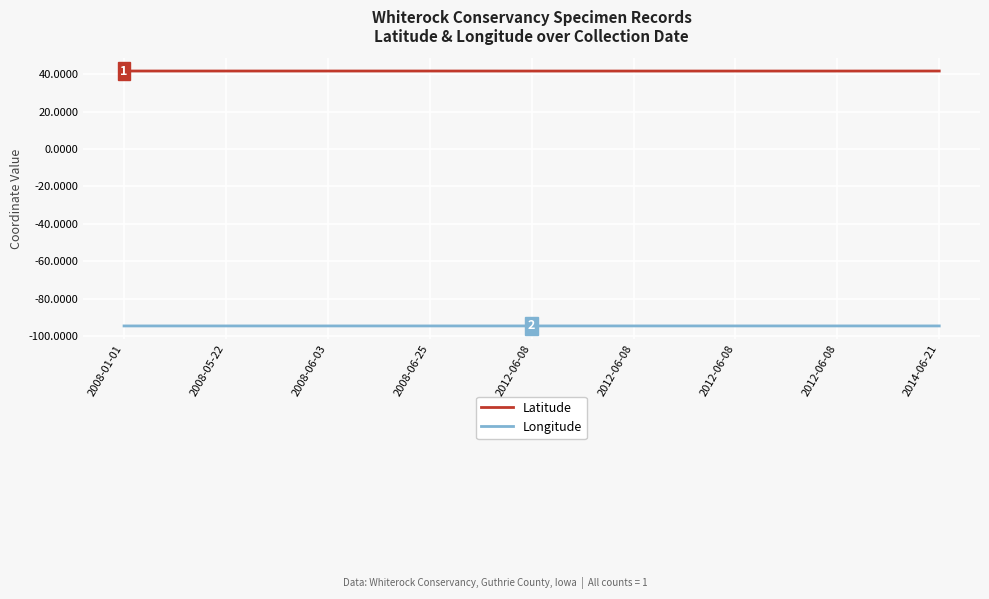

What are all the series names shown in the legend?

Latitude, Longitude